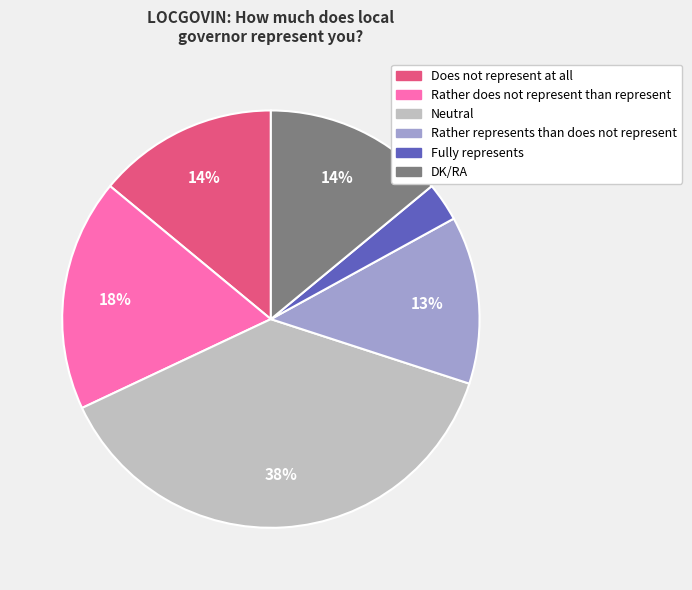

To the nearest percent, what is the difference between the largest and smallest slice percentages?

35%